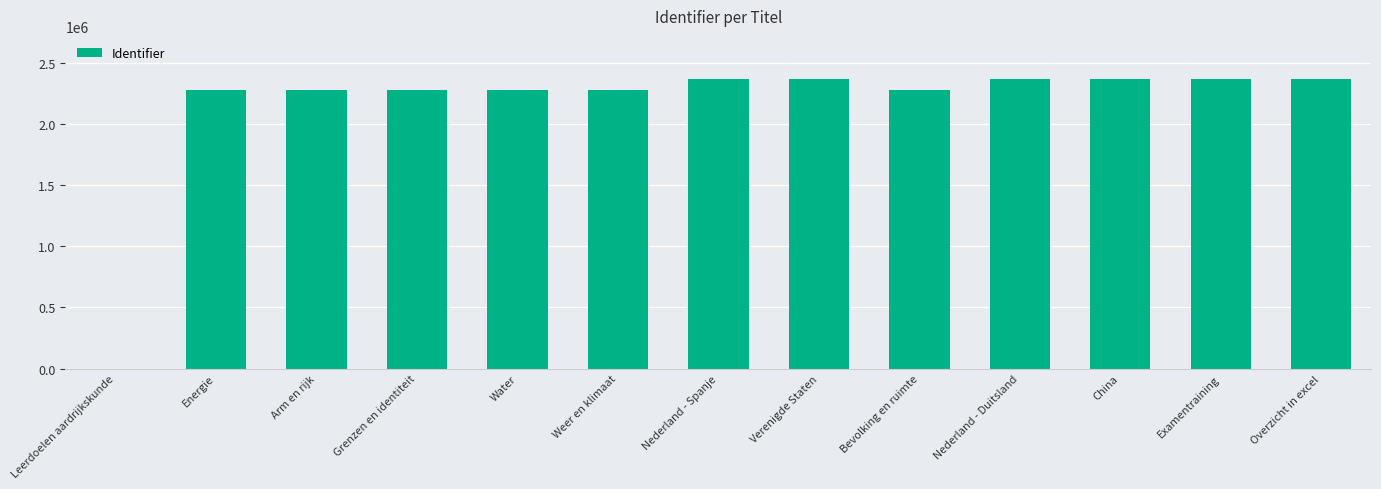

Which has a higher value, Arm en rijk or China?

China